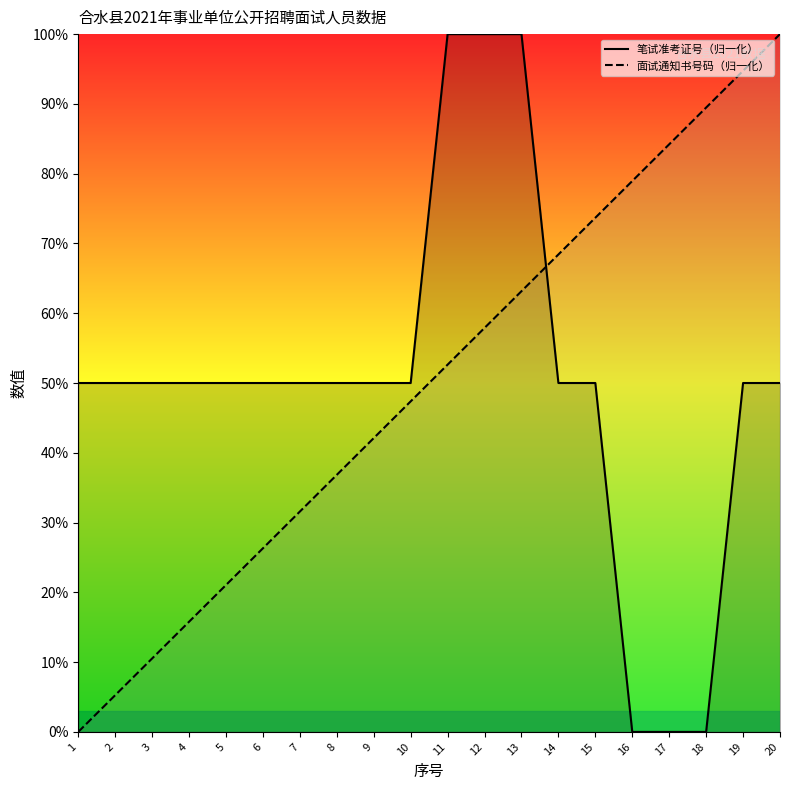

At 15, list the series in order from smallest to largest.

笔试准考证号（归一化）, 面试通知书号码（归一化）